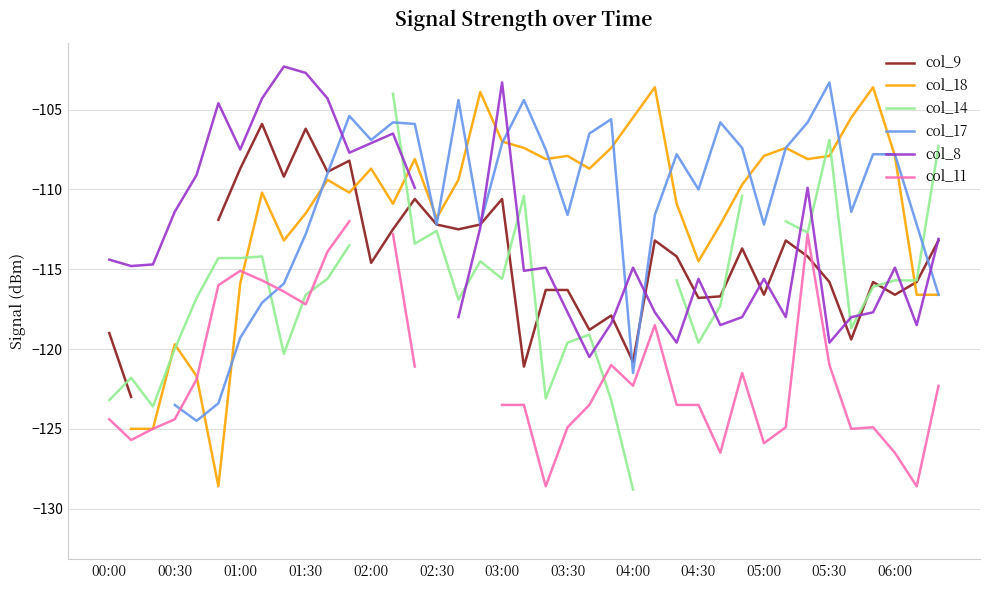

True or false: col_17 has a value of -204.2 at 02:00.

False